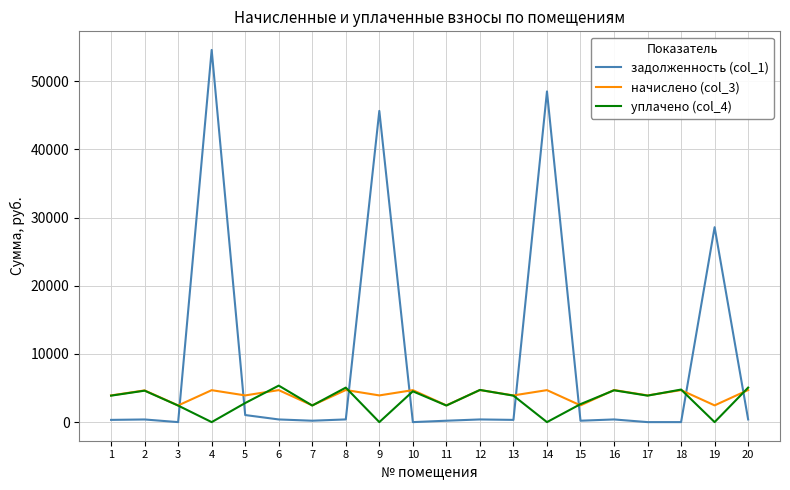

At which category does the chart reach its peak across all series?

4